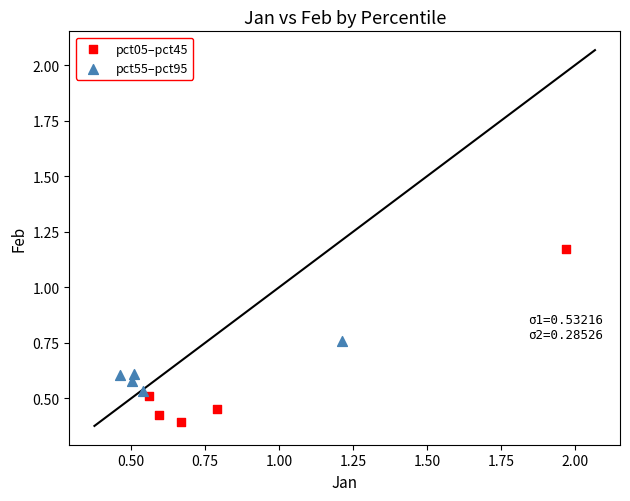

Which series has the largest Y range (max minus min)?

pct05–pct45